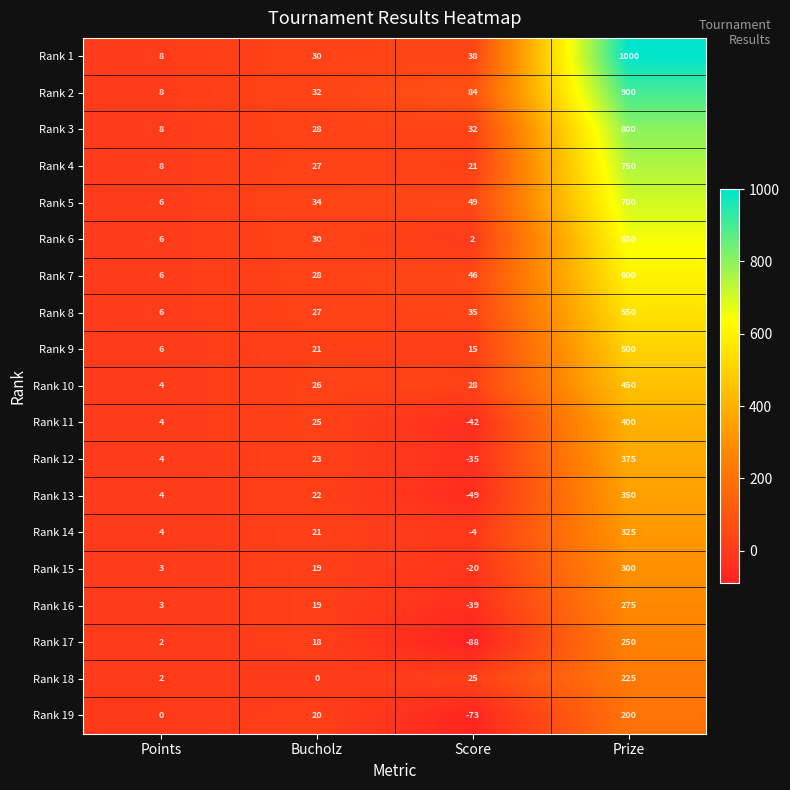

What is the lowest value of the Rank 4 series?

8